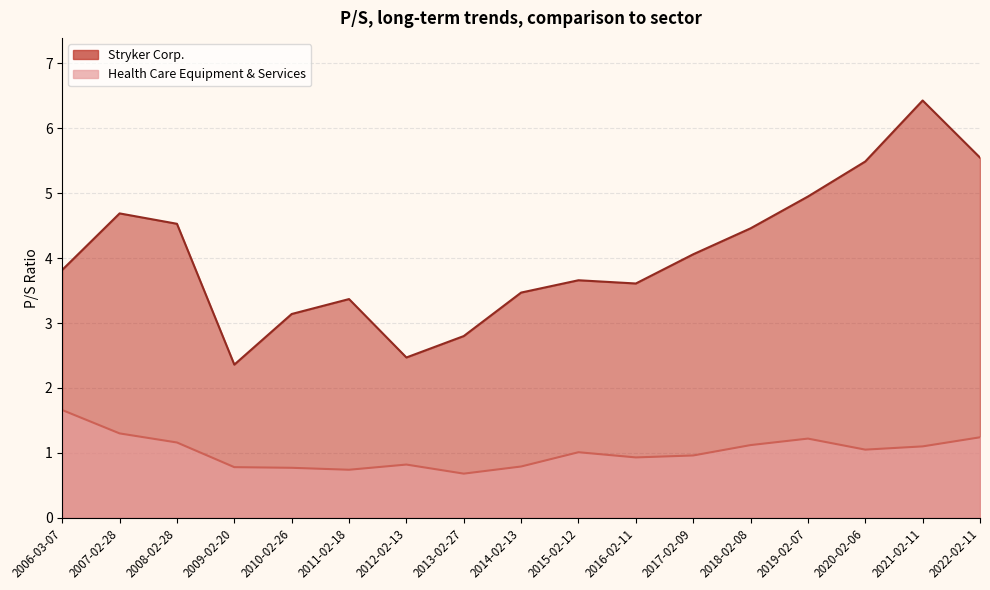

At which category is the sum across all series the highest?

2021-02-11